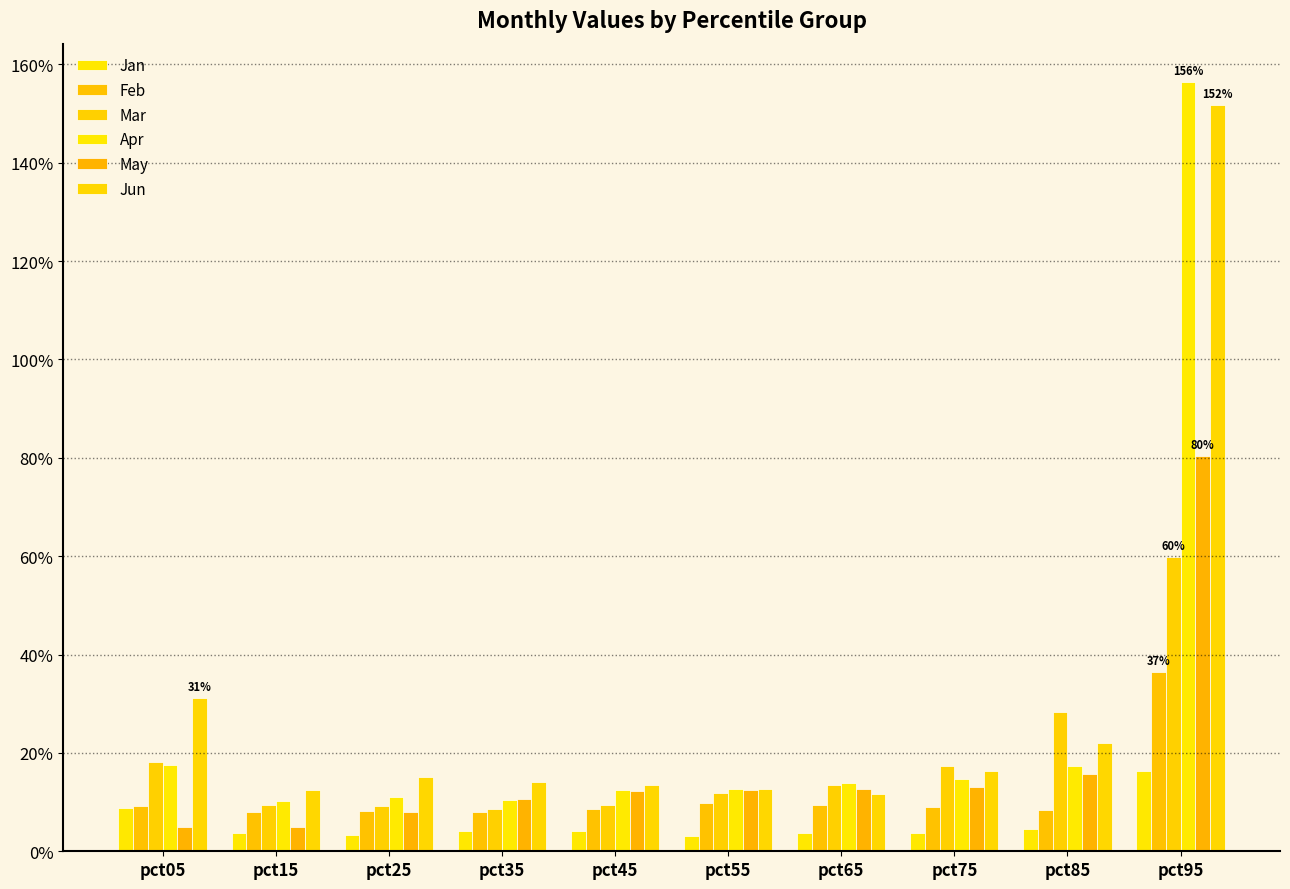

Reading left to right, what are all the values shown in this chart?

Jan: 0.1	0.0	0.0	0.0	0.0	0.0	0.0	0.0	0.0	0.2
Feb: 0.1	0.1	0.1	0.1	0.1	0.1	0.1	0.1	0.1	0.4
Mar: 0.2	0.1	0.1	0.1	0.1	0.1	0.1	0.2	0.3	0.6
Apr: 0.2	0.1	0.1	0.1	0.1	0.1	0.1	0.1	0.2	1.6
May: 0.0	0.0	0.1	0.1	0.1	0.1	0.1	0.1	0.2	0.8
Jun: 0.3	0.1	0.2	0.1	0.1	0.1	0.1	0.2	0.2	1.5